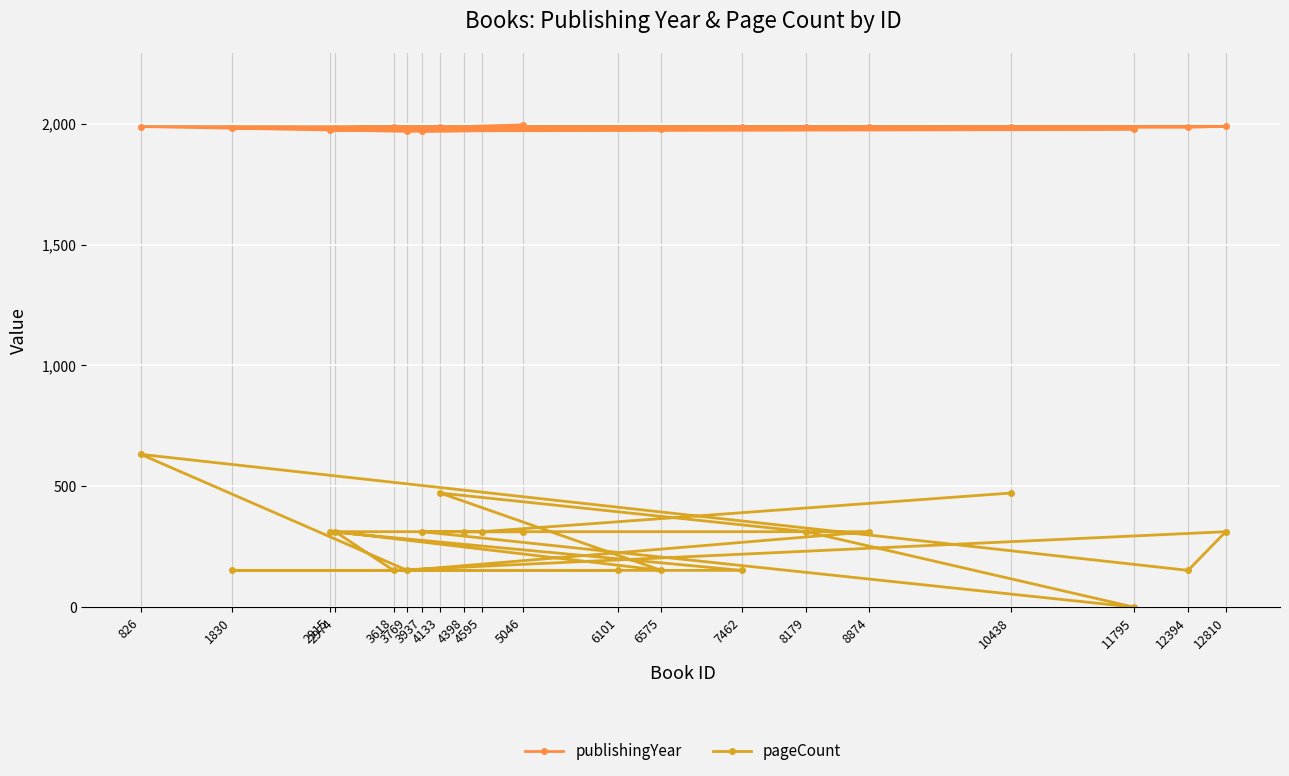

Reading right to left, extract all data points from this chart.

publishingYear: 10438=1988	4595=1984	4398=1980	8874=1988	3769=1968	826=1988	12394=1985	12810=1989	3618=1988	2974=1984	6575=1979	4133=1987	8179=1987	11795=1976	3937=1970	5046=1995	2915=1972	7462=1986	1830=1981	6101=1982
pageCount: 10438=472	4595=312	4398=312	8874=312	3769=152	826=632	12394=152	12810=312	3618=152	2974=312	6575=152	4133=472	8179=312	11795=0	3937=312	5046=312	2915=312	7462=152	1830=152	6101=152